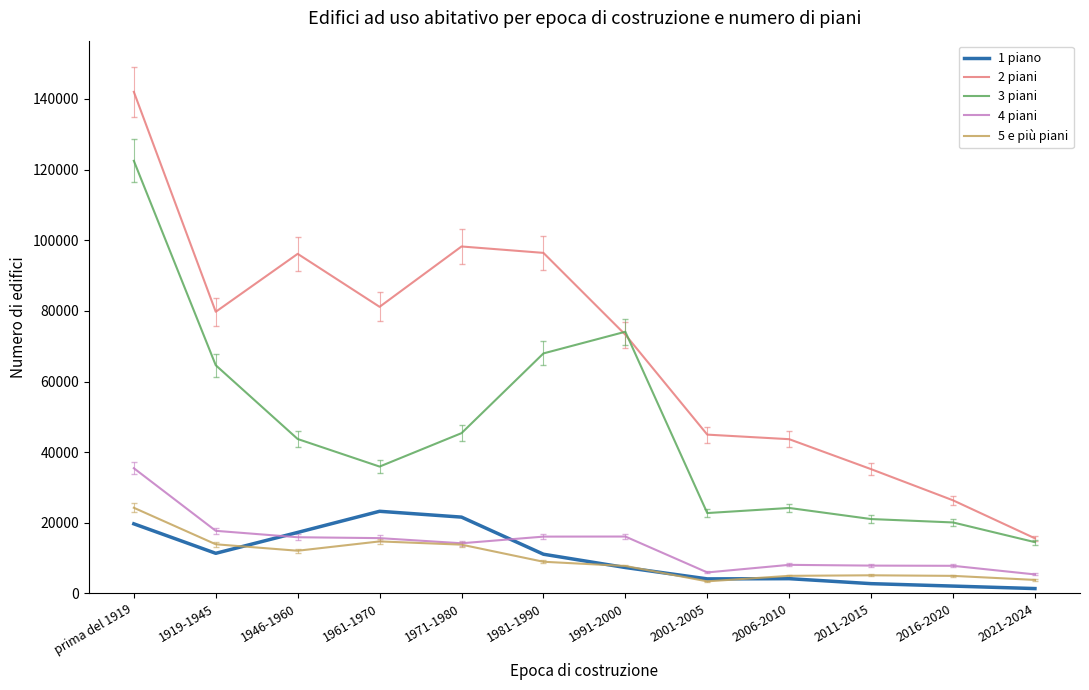

What position from the left is 2016-2020?

11